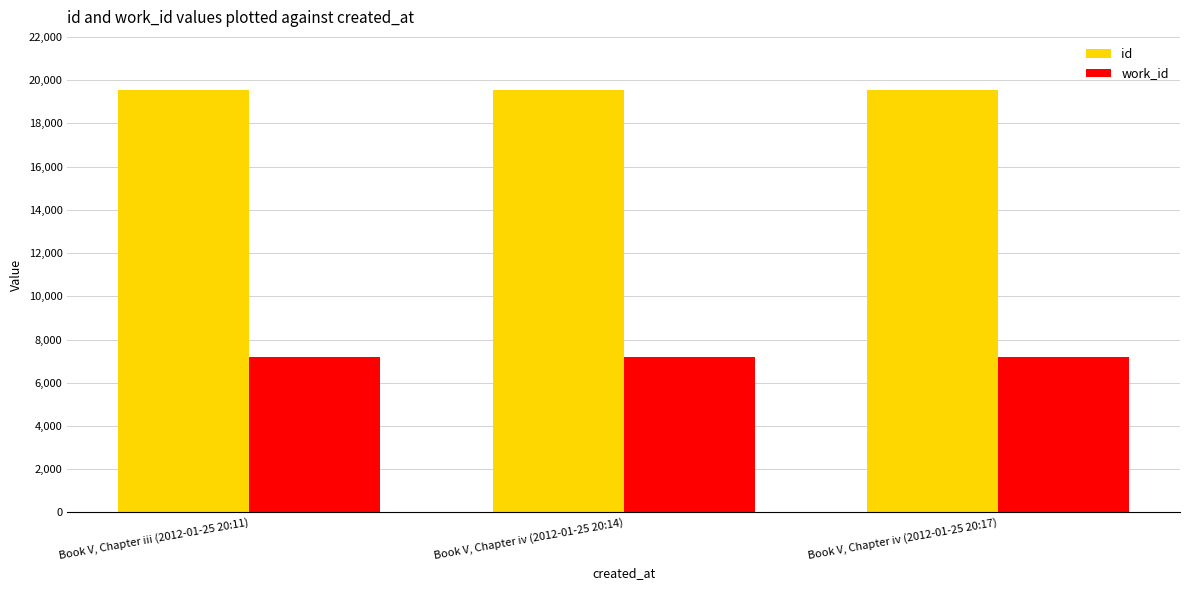

At how many categories does at least one series exceed 16813?

3